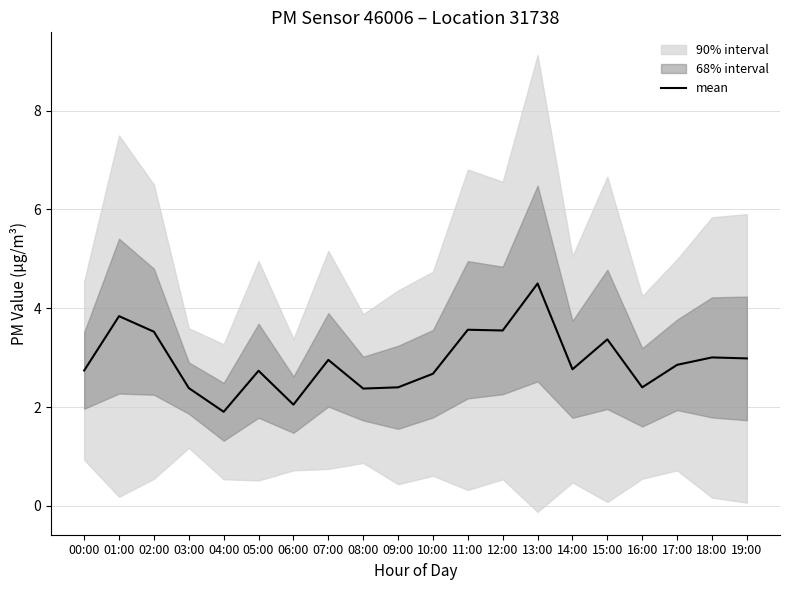

How many lines are shown in the chart?

1